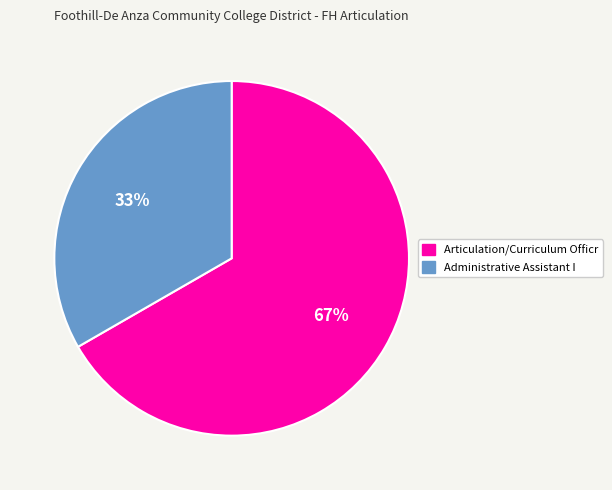

Rank the categories by value from lowest to highest.

Administrative Assistant I, Articulation/Curriculum Officr